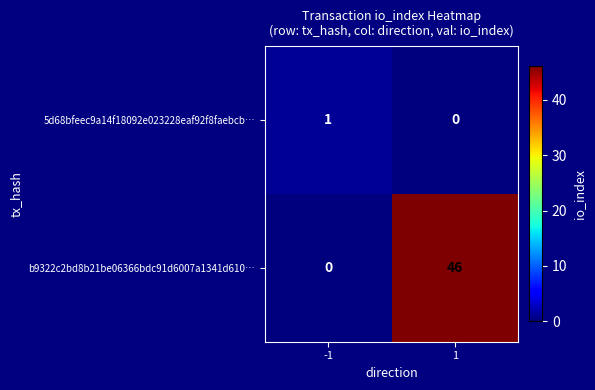

Which series has the widest spread of values?

b9322c2bd8b21be06366bdc91d6007a1341d610…